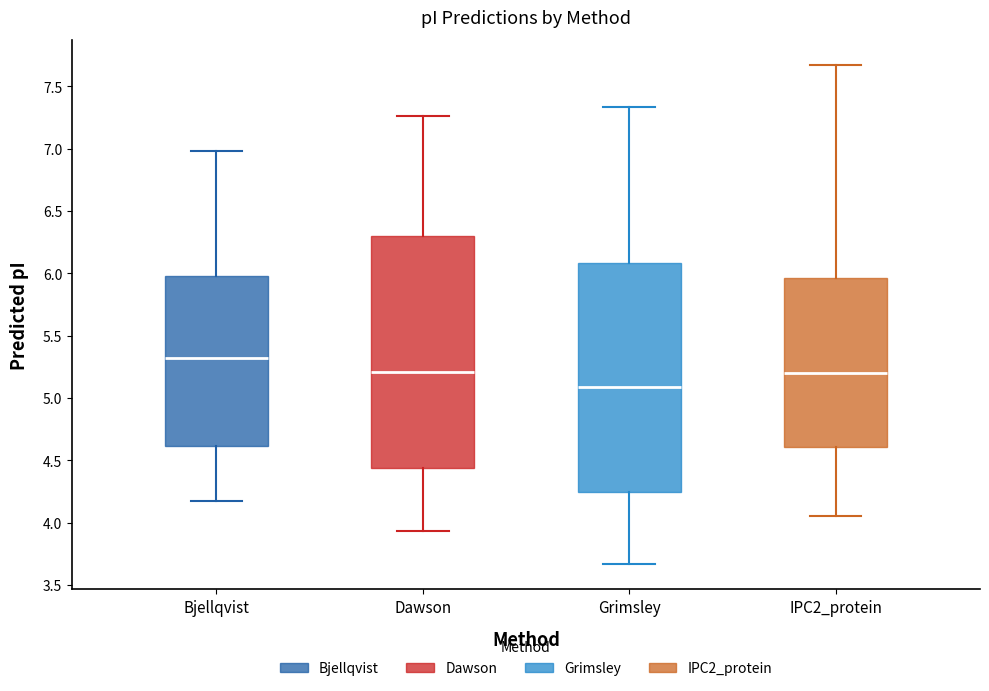

Reading left to right, transcribe this box plot: for each box, give where its median line is, the range the box spans, and where its two whiskers end, as read against the y-axis. The values are not printed on the chart, so give them approximately, as read against the axis.

Bjellqvist: median 5.30, box 4.60 to 6.00, whiskers 4.20 to 7.00
Dawson: median 5.20, box 4.45 to 6.30, whiskers 3.95 to 7.25
Grimsley: median 5.10, box 4.25 to 6.10, whiskers 3.65 to 7.35
IPC2_protein: median 5.20, box 4.60 to 5.95, whiskers 4.05 to 7.65